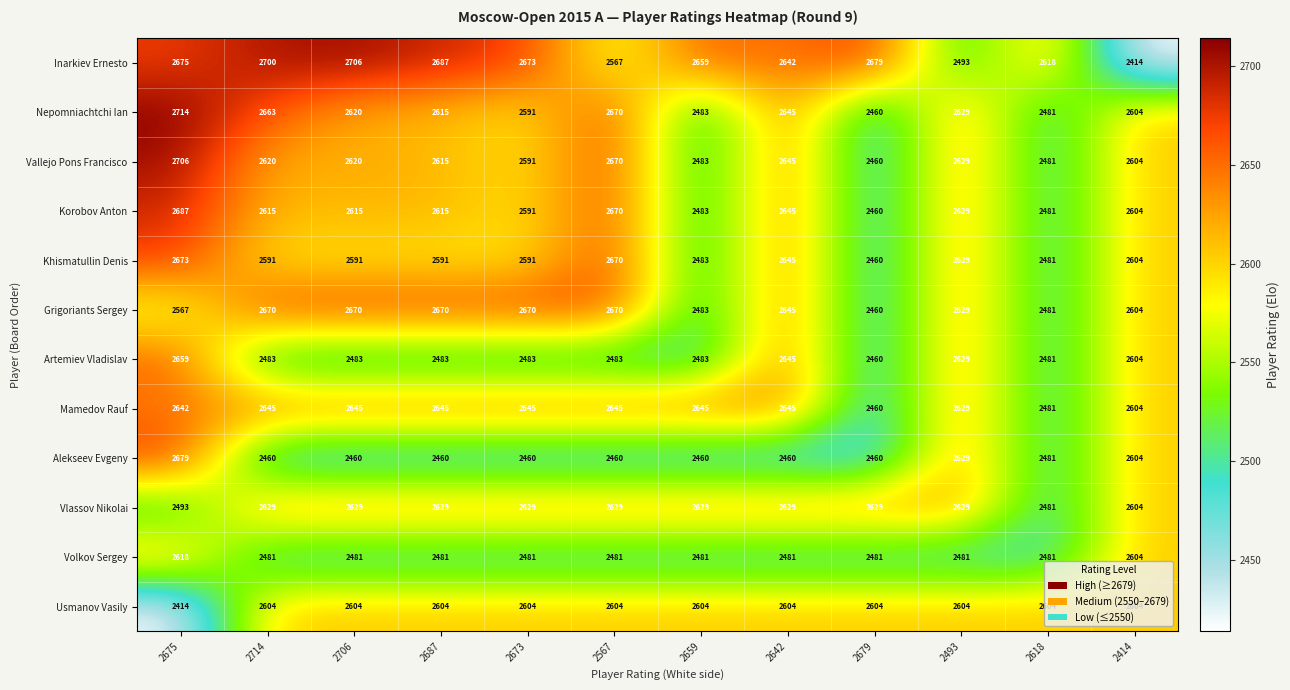

What is the difference between the second highest and second lowest values in the Khismatullin Denis series?

189